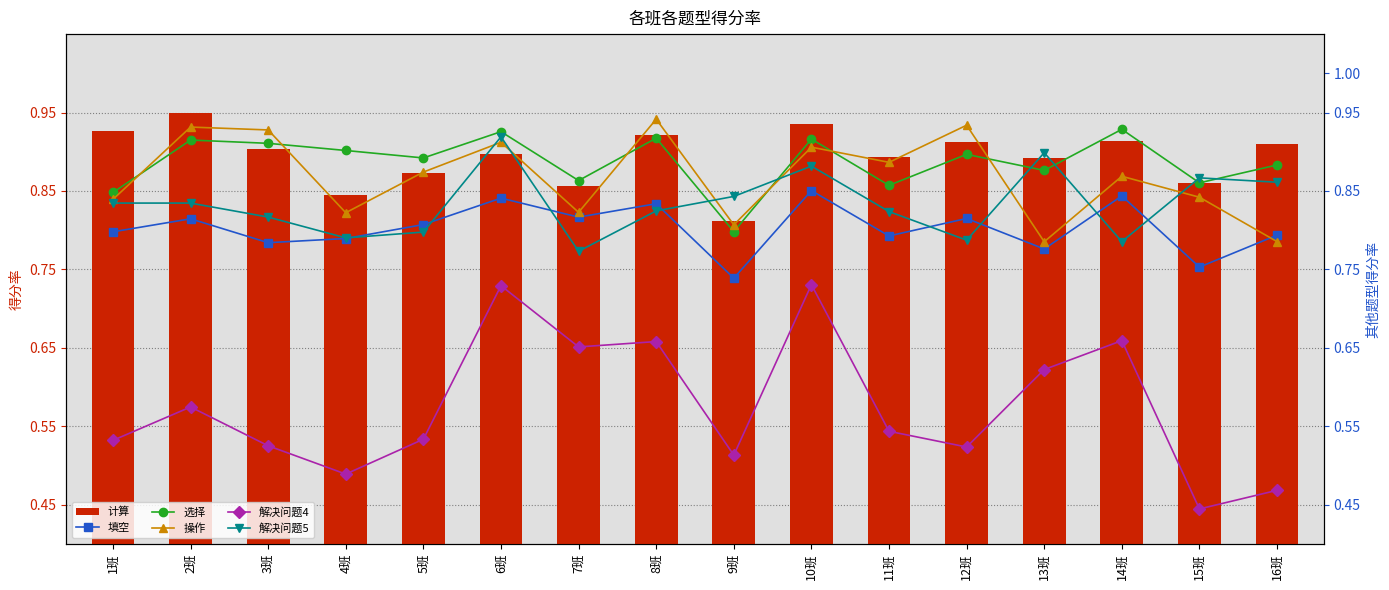

Which category has the lowest value in the 选择 series?

9班